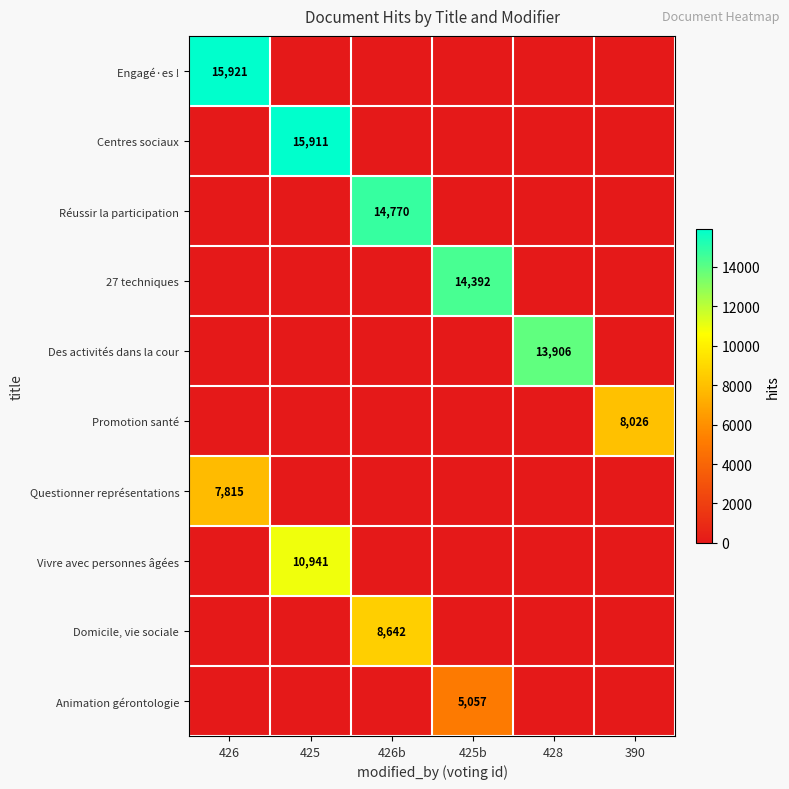

What is the total value across all series at 390?

8026